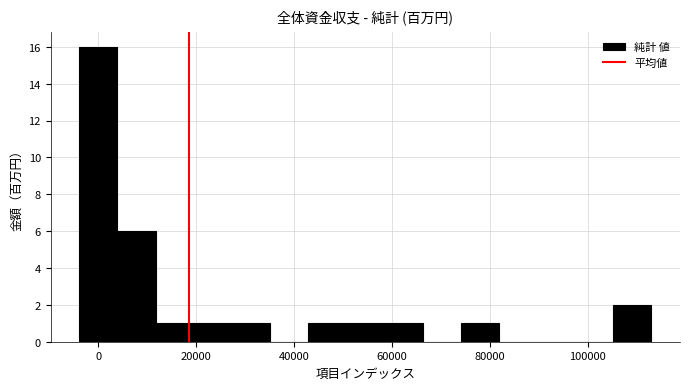

Around what value on the x-axis is the tallest bar? Give the approximate position of its centre, as read against the axis.

0